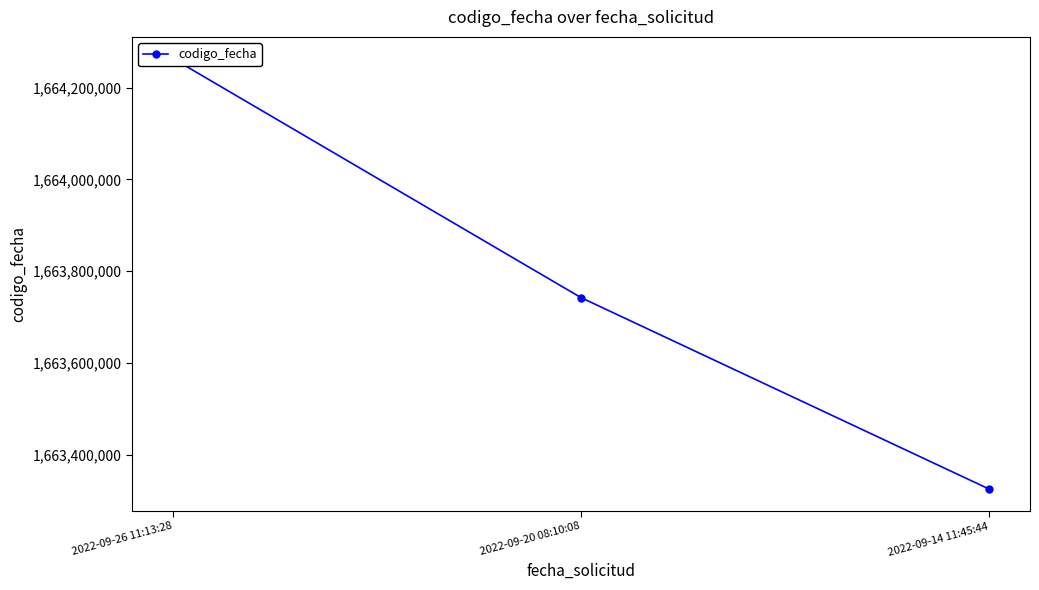

Reading right to left, list all the values displayed in this chart.

2022-09-14 11:45:44=1663325636	2022-09-20 08:10:08=1663742562	2022-09-26 11:13:28=1664263311